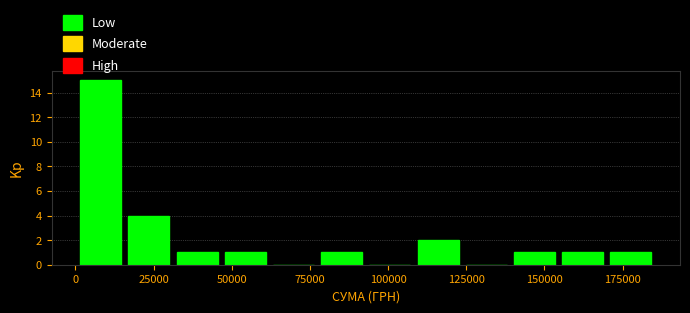

Read against the x-axis, roughly where is the centre of the tallest bar?

10000